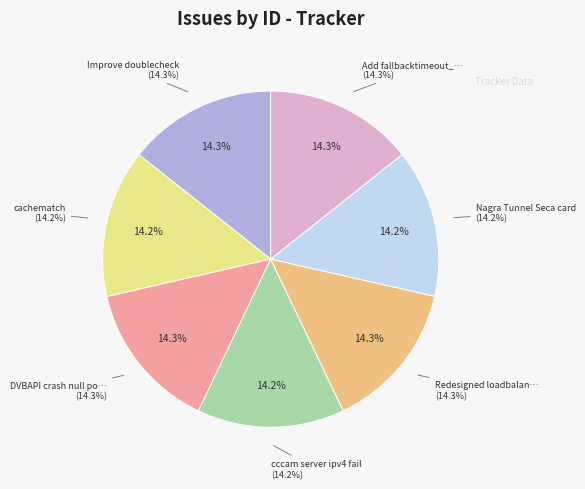

Count the number of slices in the pie.

7